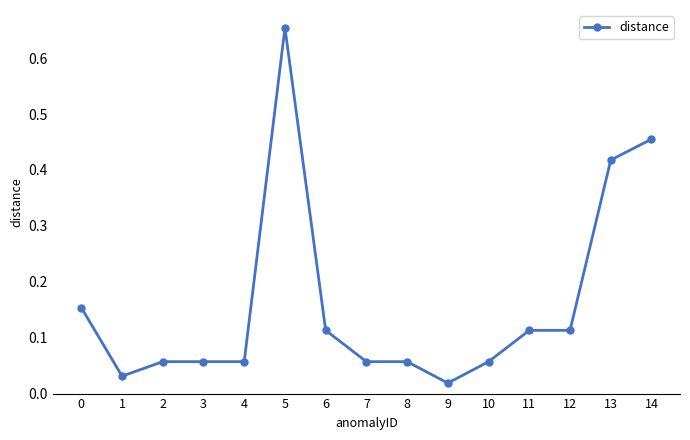

What is the sum of all values?

2.4